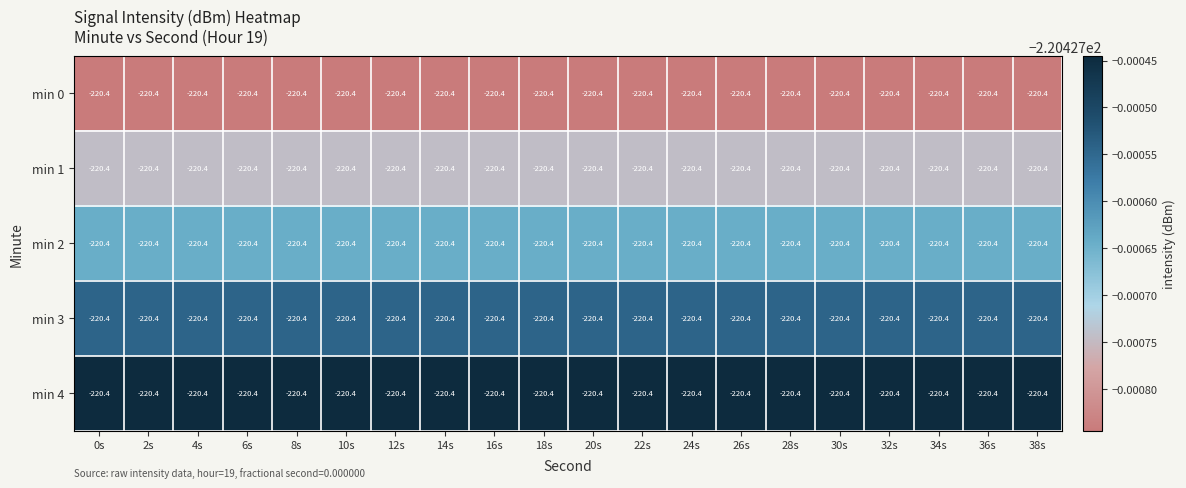

What is the total value across all series at 38s?

-1102.1